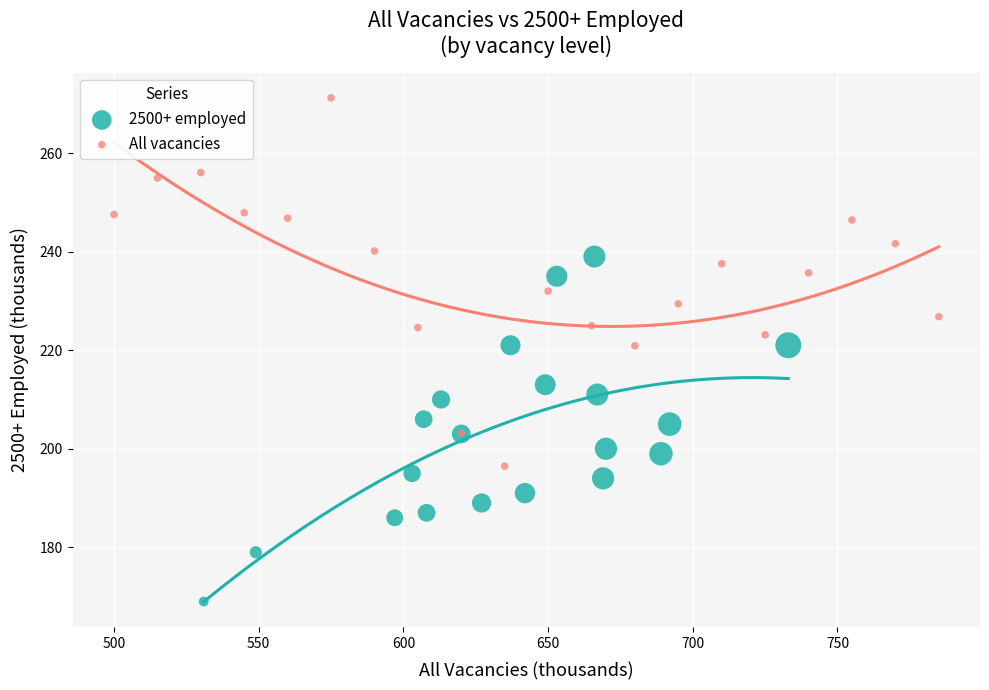

Which series reaches the minimum Y coordinate?

2500+ employed